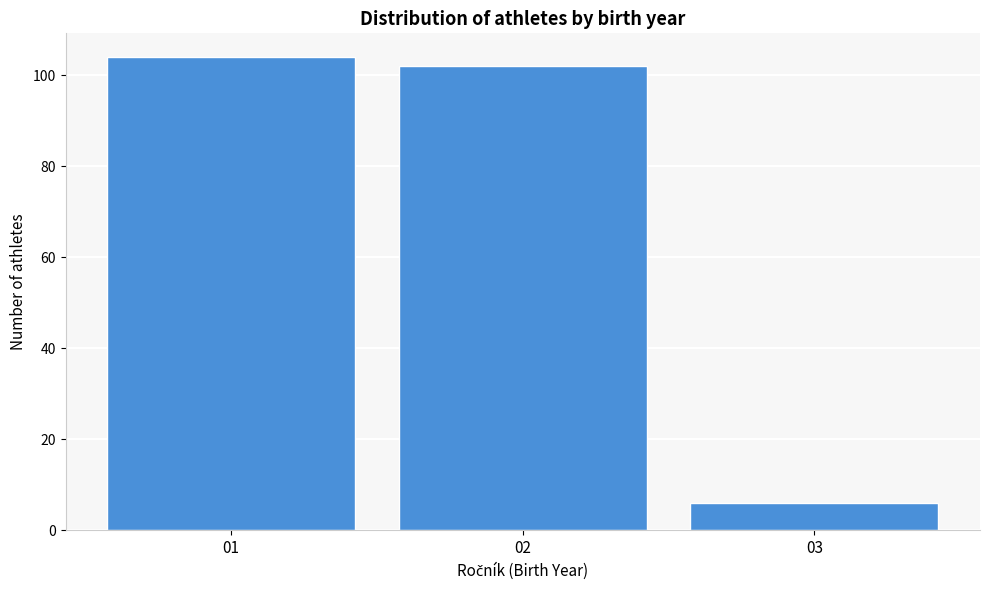

Reading right to left, list all the values displayed in this chart.

03=6	02=102	01=104